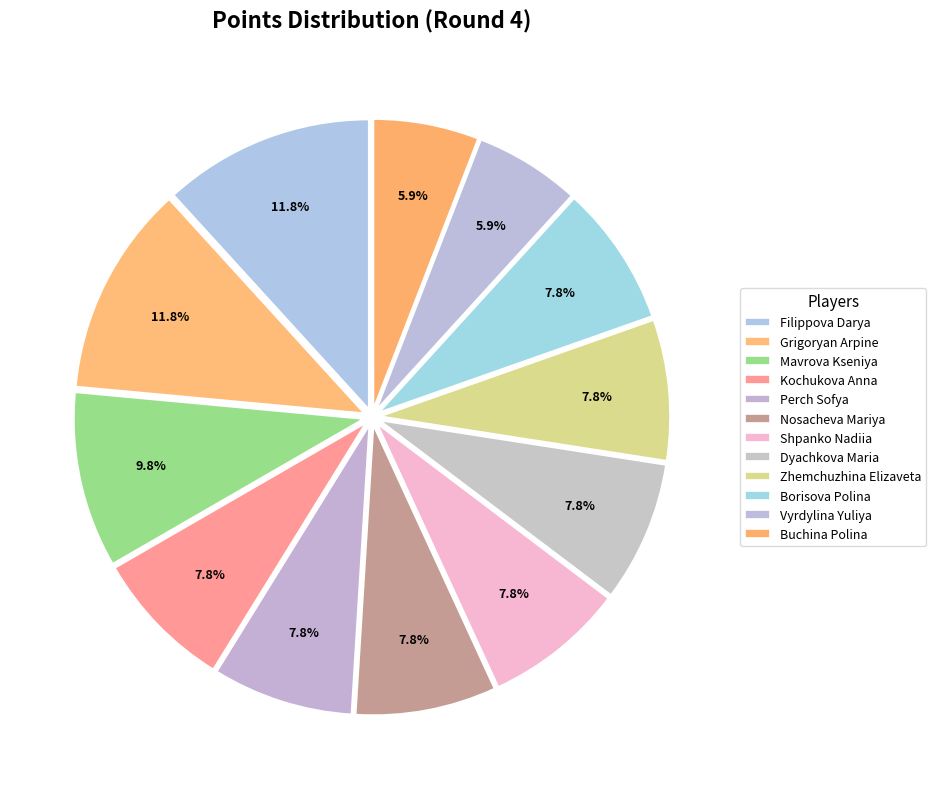

True or false: Zhemchuzhina Elizaveta accounts for 8% of the total.

True